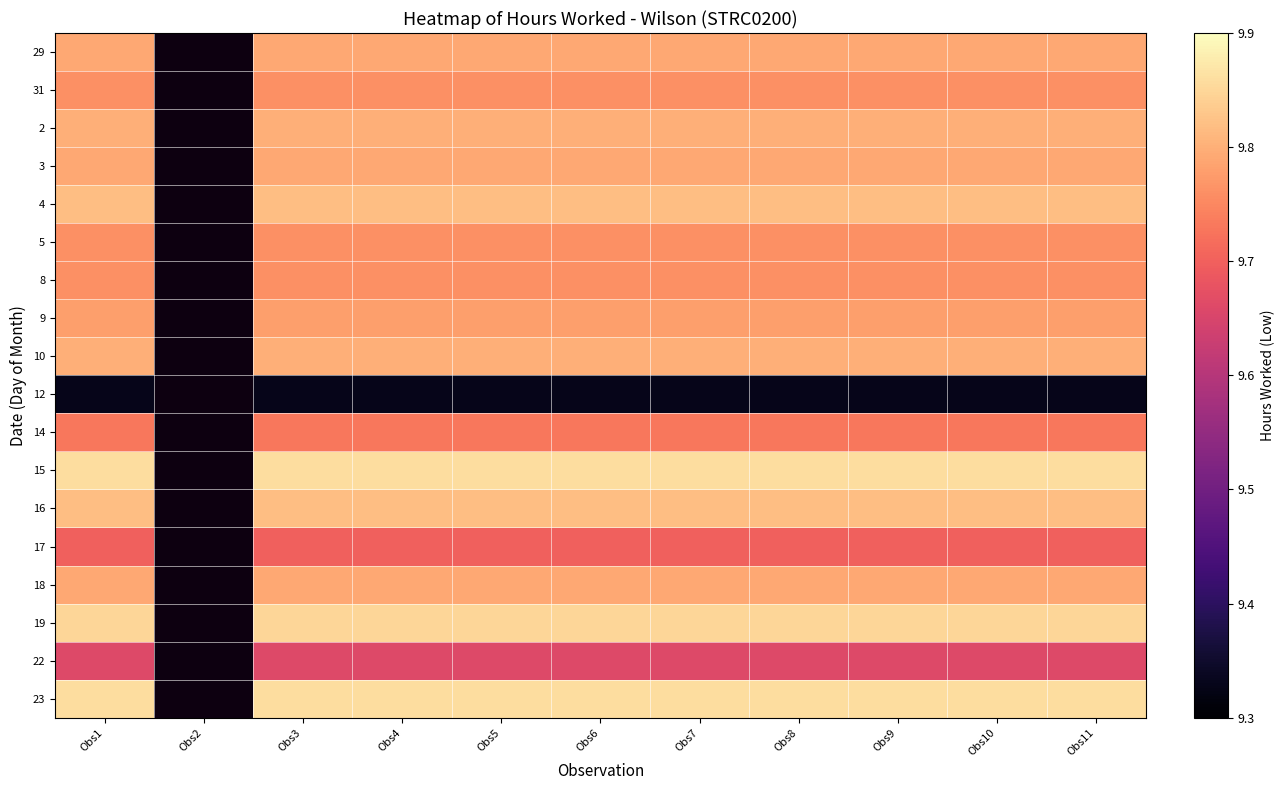

True or false: 3 has a value of 9.8 at Obs6.

True